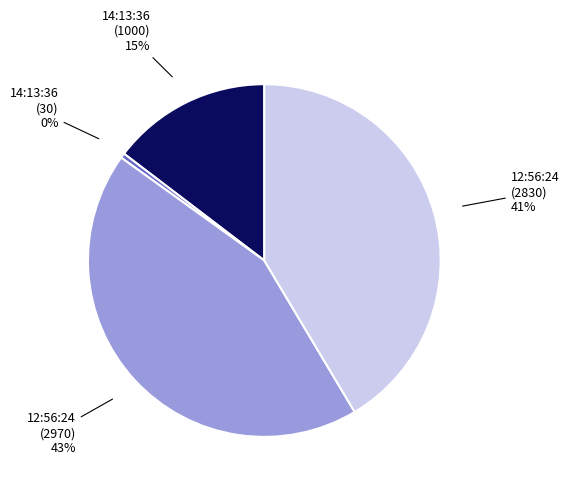

Between 12:56:24 (2970) 43% and 12:56:24 (2830) 41%, which is larger?

12:56:24 (2970) 43%